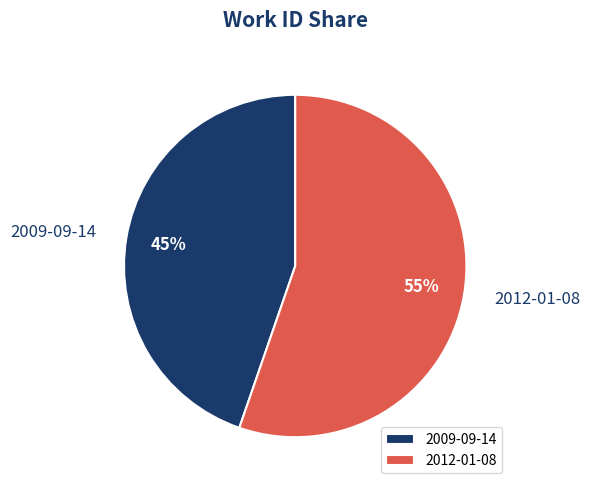

To the nearest percent, what is the combined percentage of 2012-01-08 and 2009-09-14?

100%